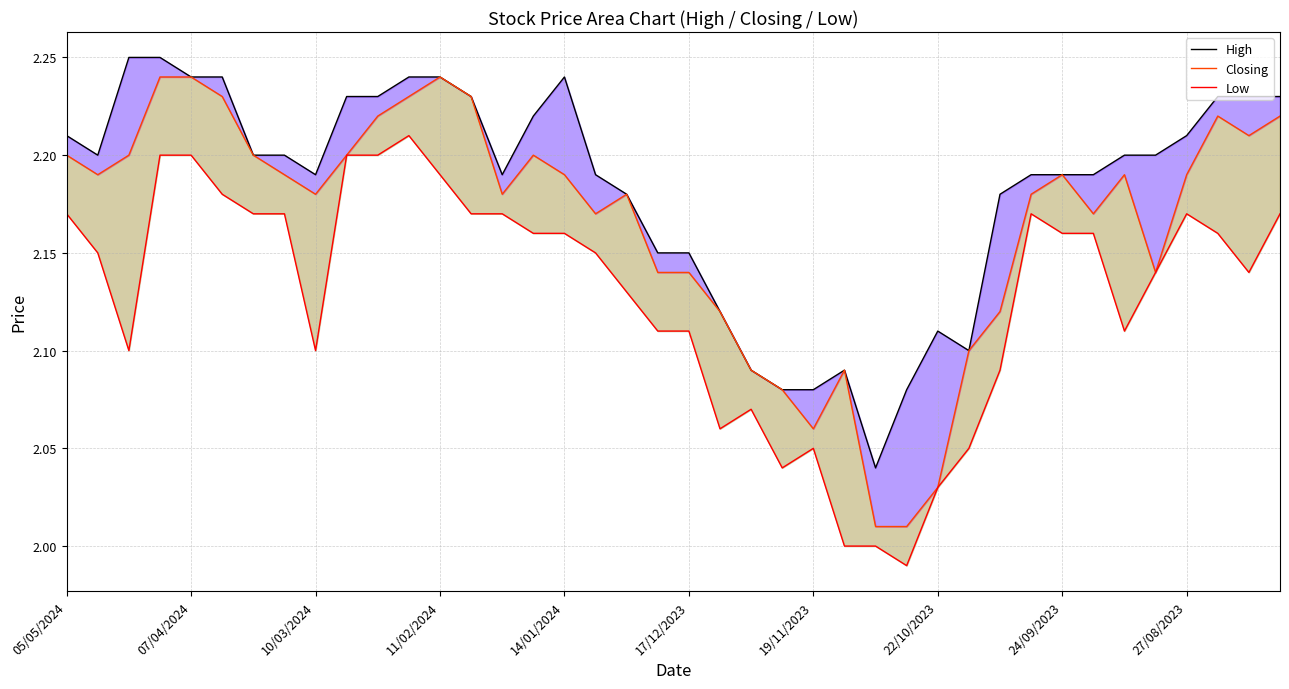

What position from the right is 29?

11